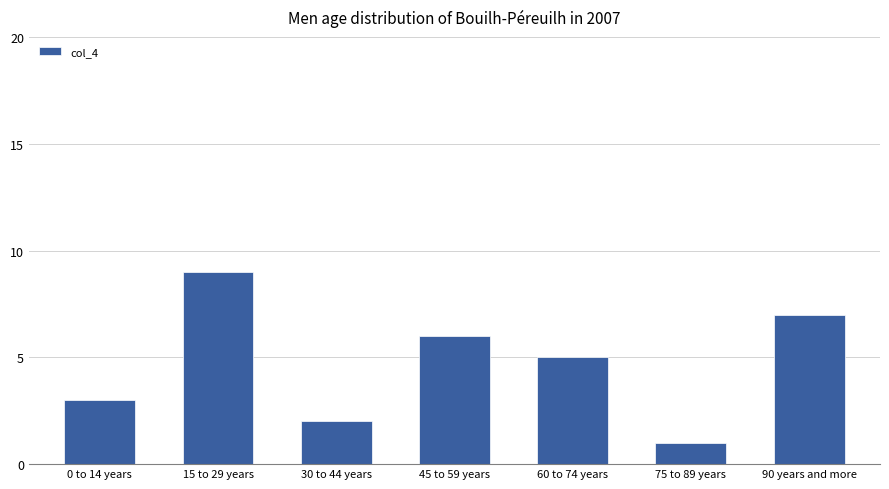

What is the greatest value displayed?

9